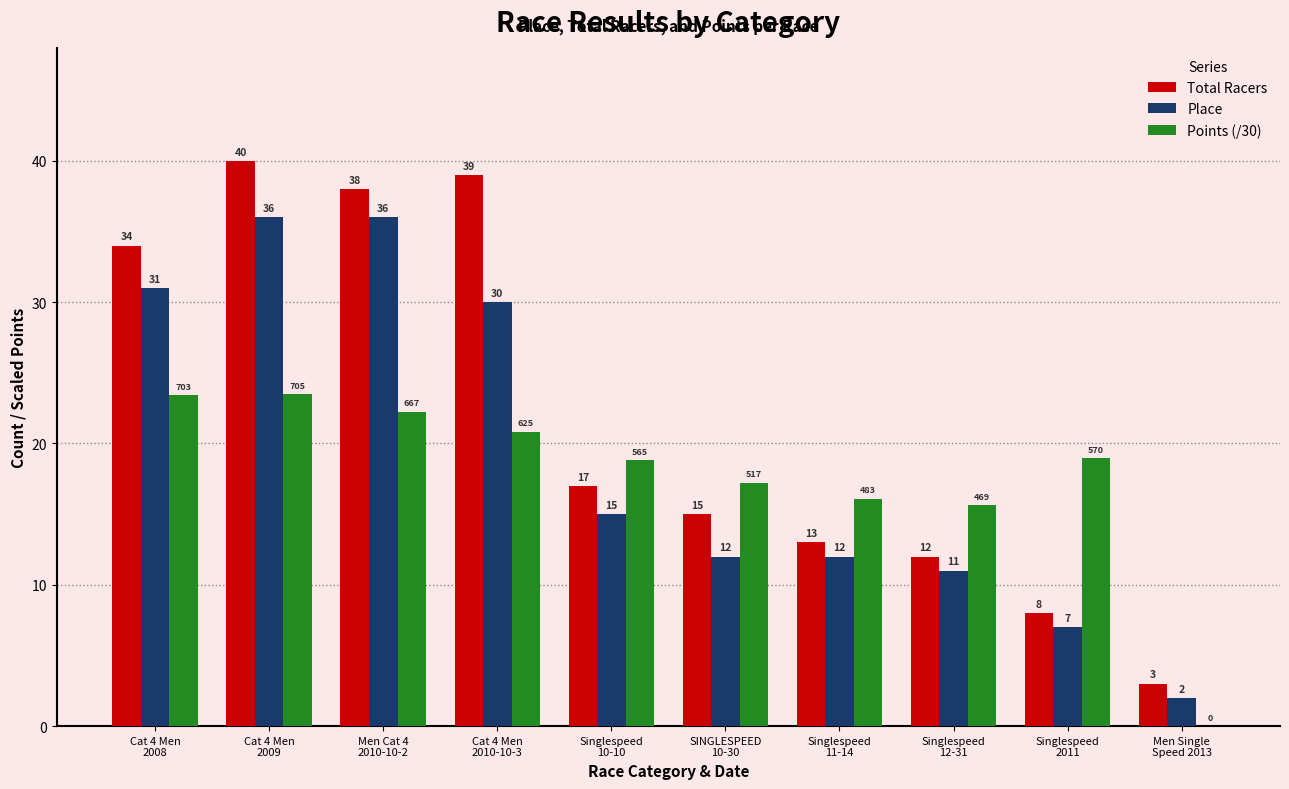

What is the maximum value for Place?

36.0